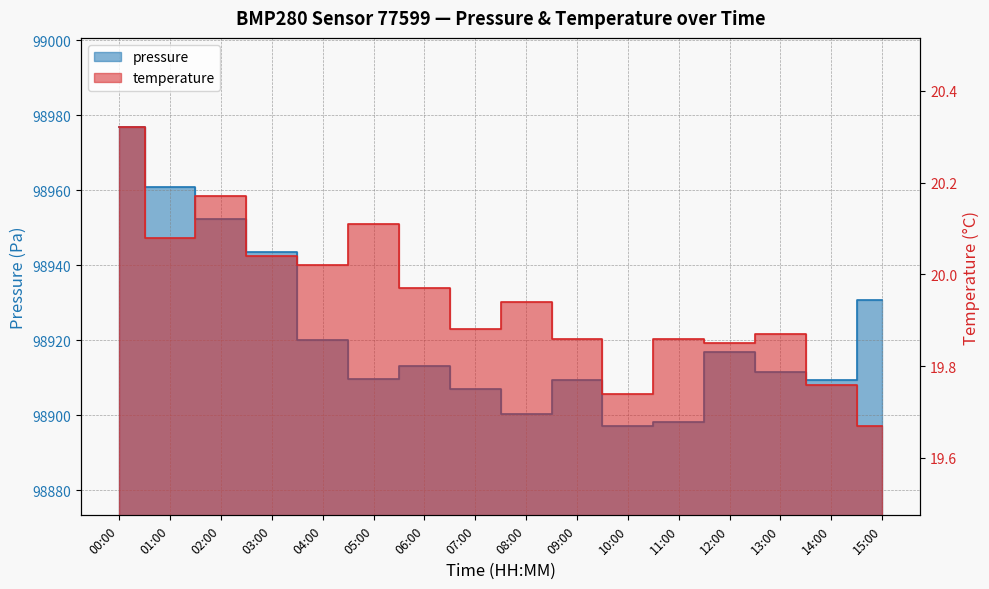

Read the pressure value at 11:00.

98898.3